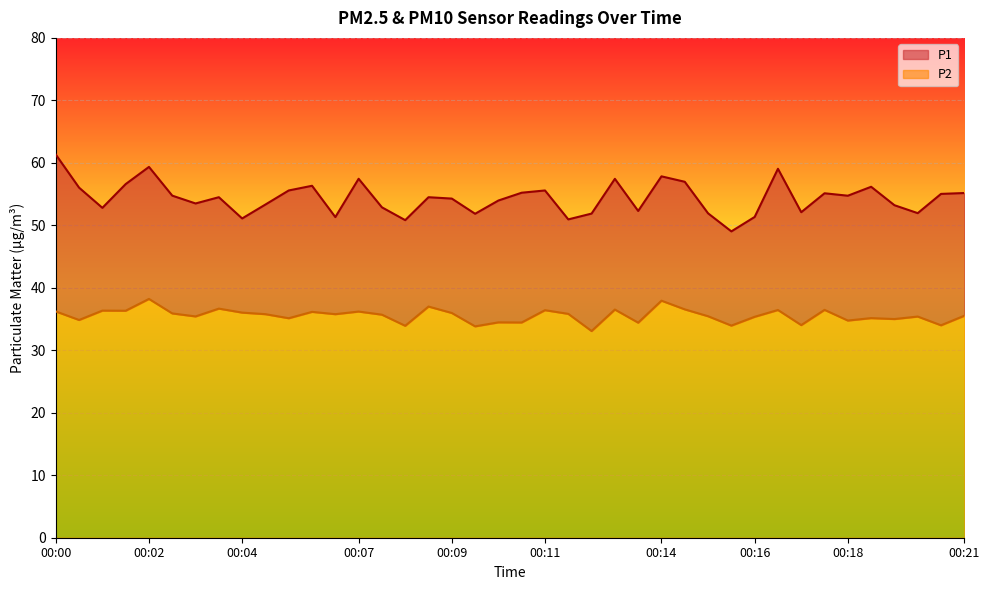

What is the highest value of the P1 series?

61.3